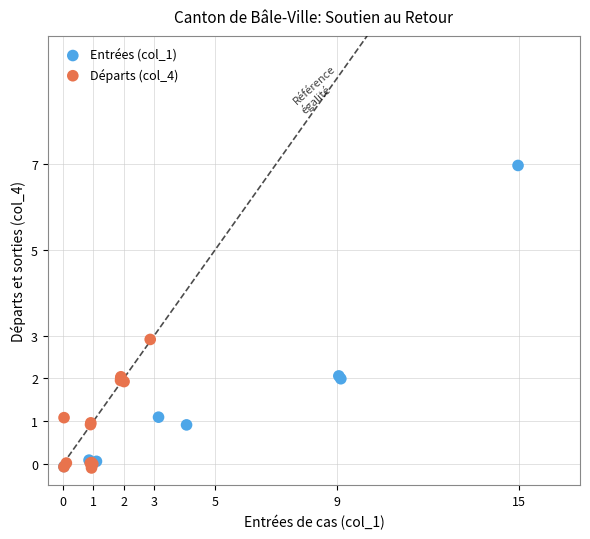

Which series reaches the maximum Y coordinate?

Entrées (col_1)